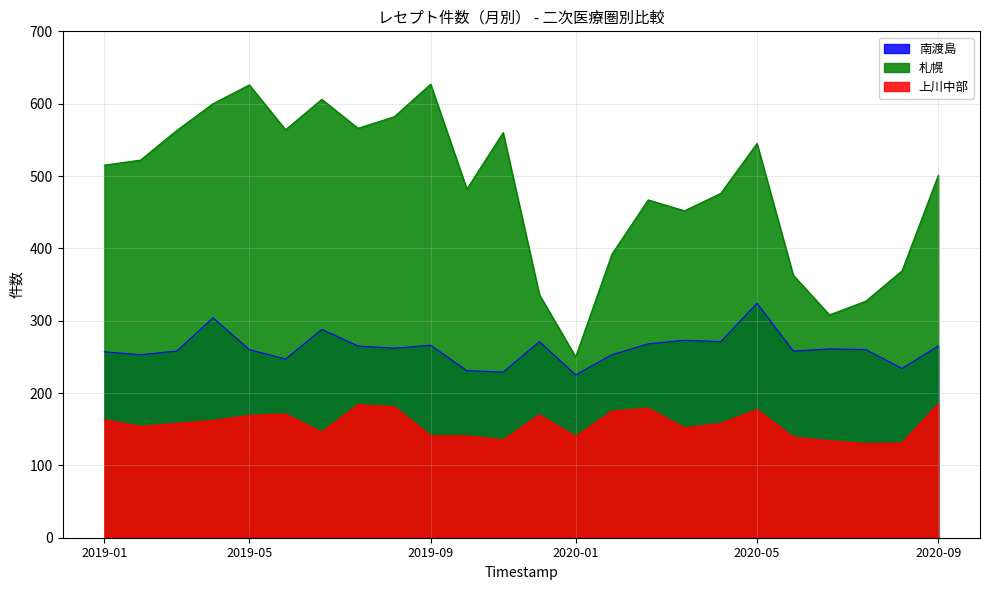

How many categories are shown in the chart?

24